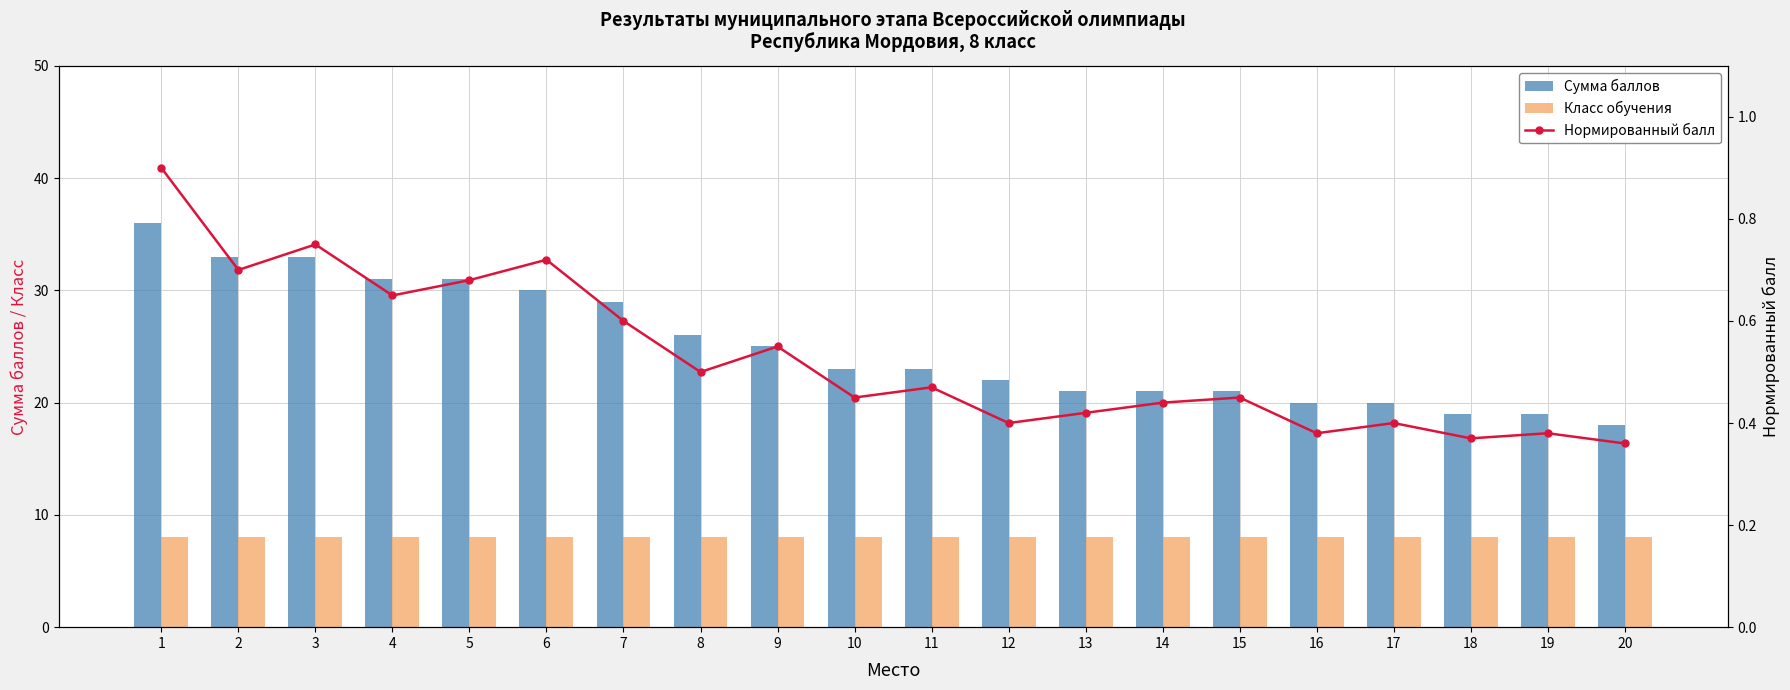

The Нормированный балл series shows 0.2 at 10. True or false?

False